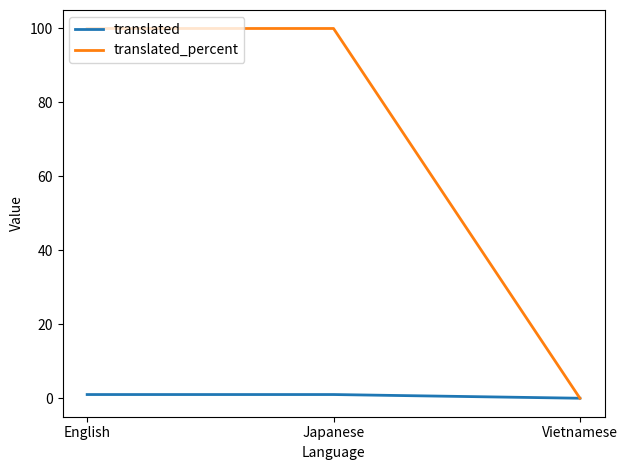

Which series has the largest total across all categories?

translated_percent